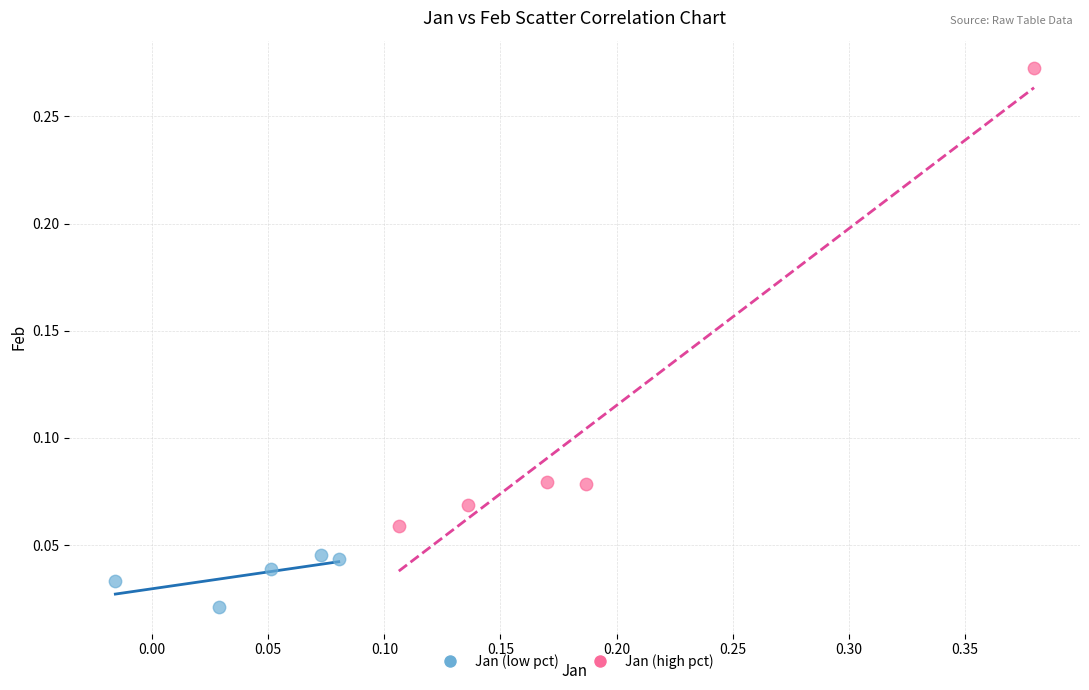

Which series has the largest Y range (max minus min)?

Jan (high pct)